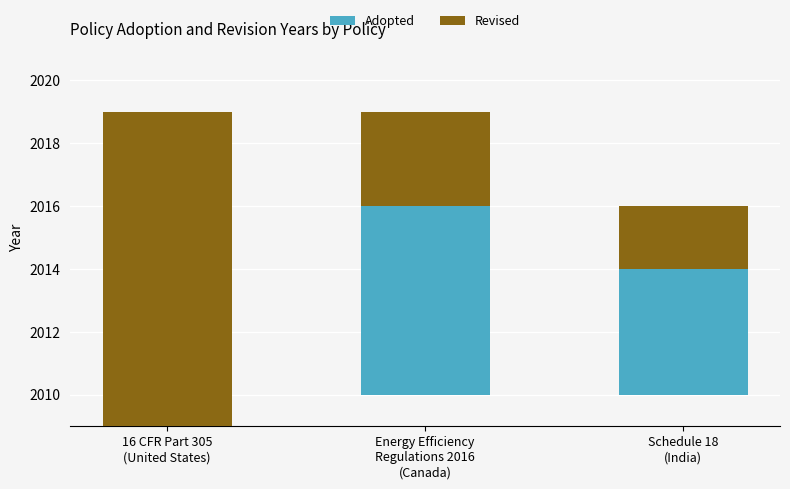

What is the value of the Adopted bar at the 2nd from the left?

6